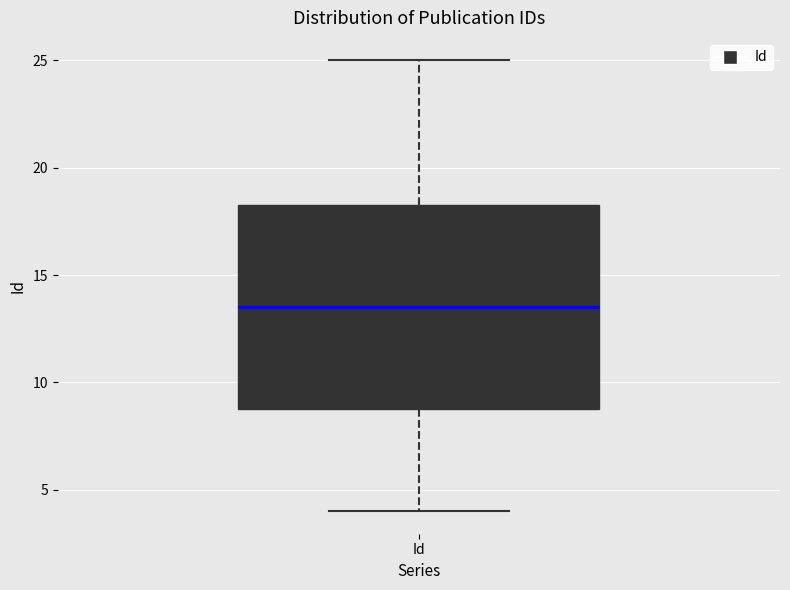

Where does the median line of the box for Id sit on the y-axis? The values are not printed on the chart, so give them approximately, as read against the axis.

13.5